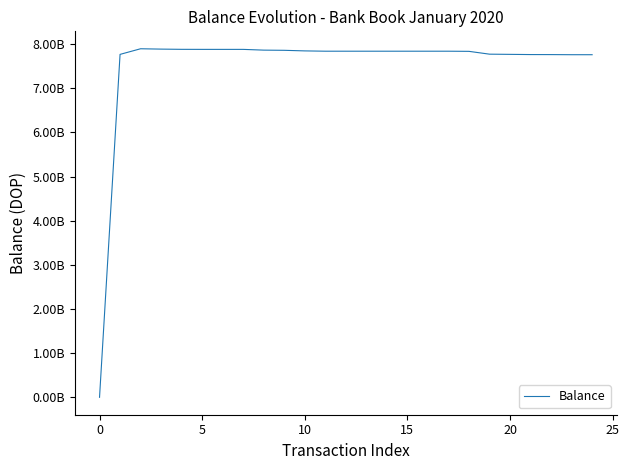

Is this an area chart (filled region under the line)?

No